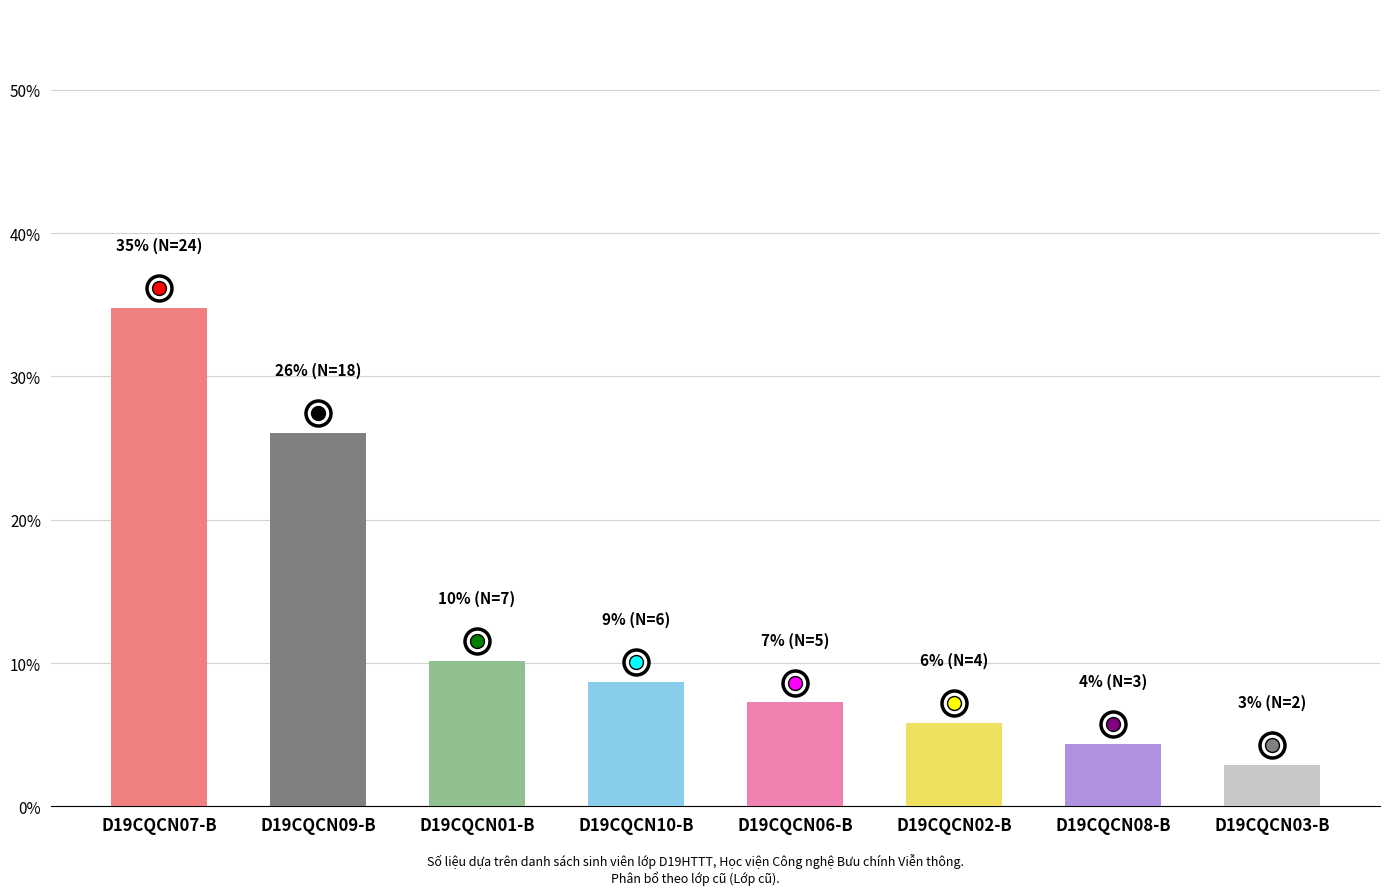

How many bars are there in total?

8